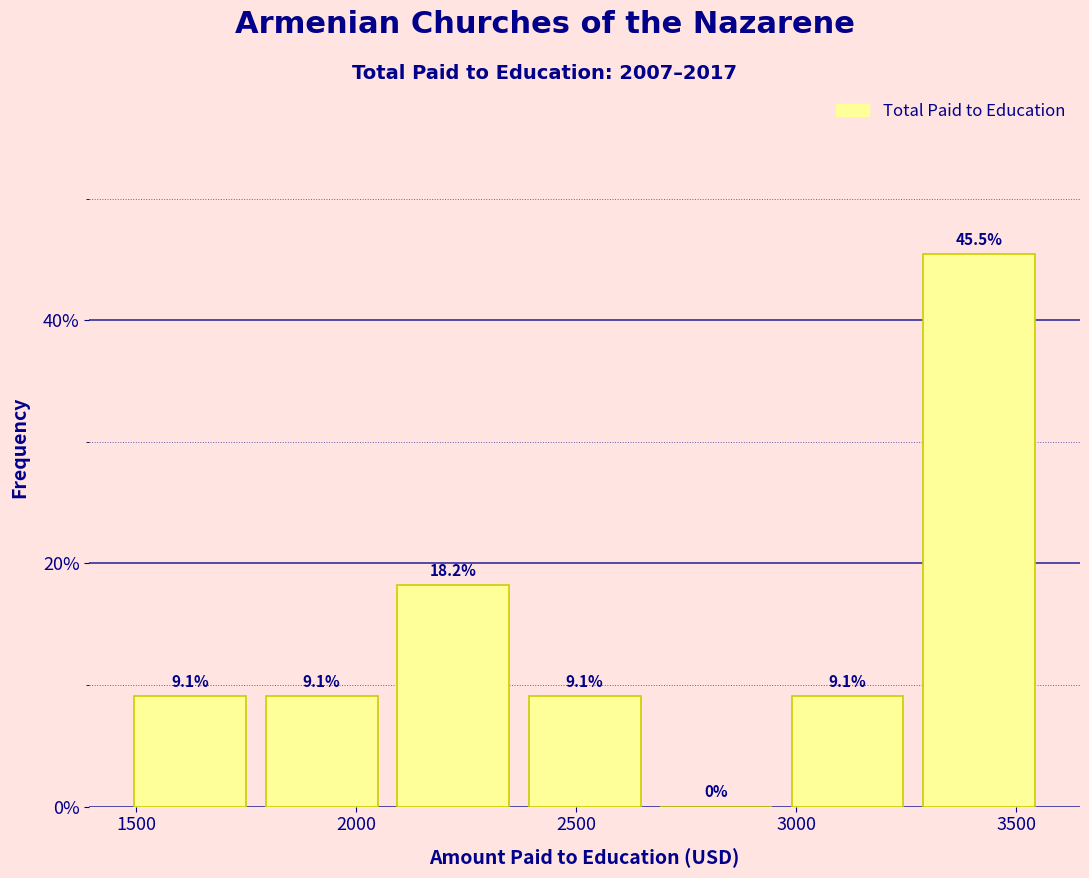

Over which range of the x-axis is the bar tallest?

3250 to 3550